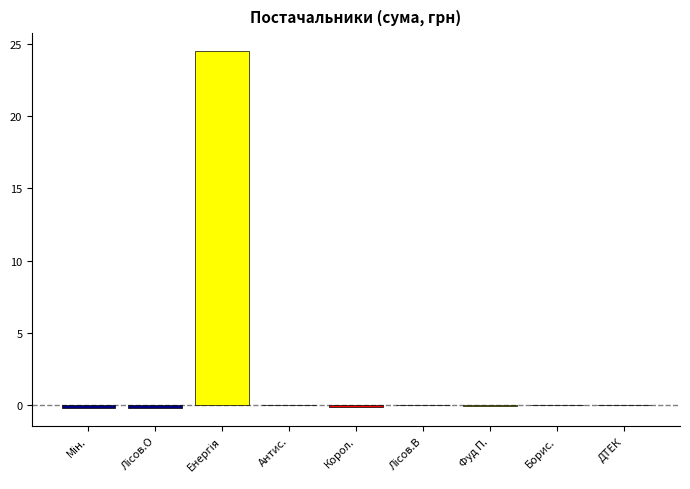

The chart shows a value of 0.0 at Борис.. True or false?

True